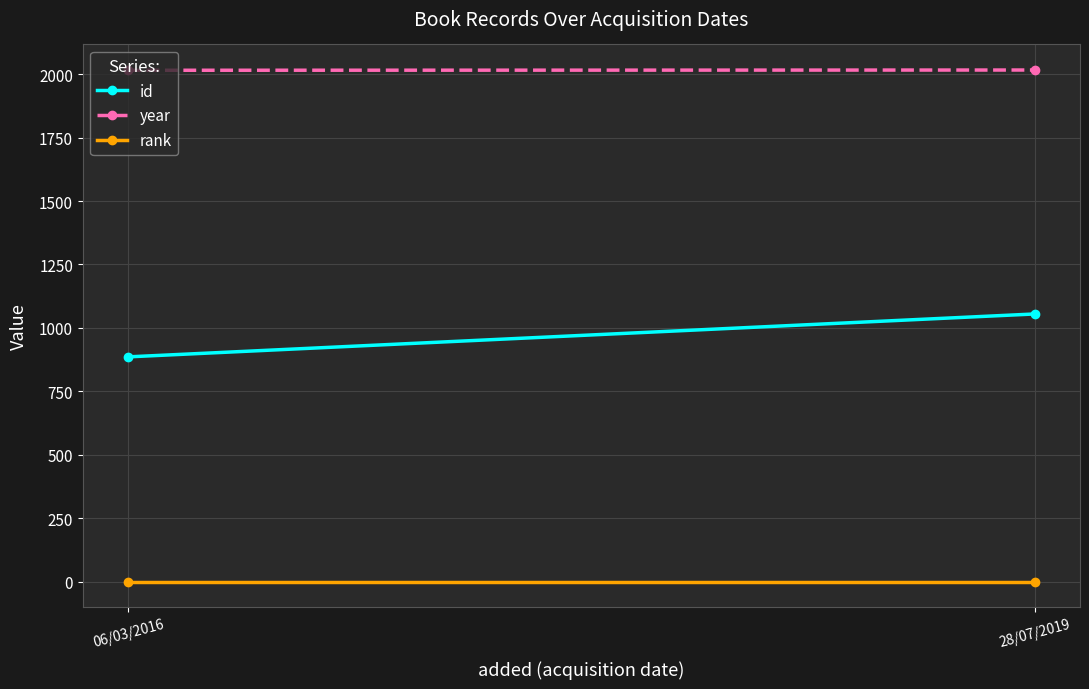

Reading left to right, transcribe all the data shown in this chart.

id: 06/03/2016=886	28/07/2019=1055
year: 06/03/2016=2015	28/07/2019=2016
rank: 06/03/2016=1	28/07/2019=1